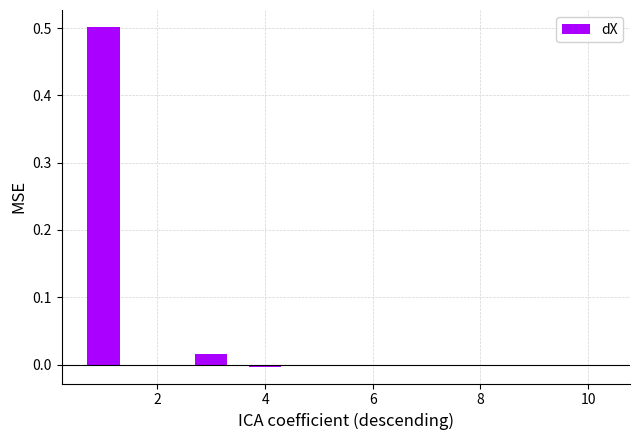

What is the maximum value shown in the chart?

0.5